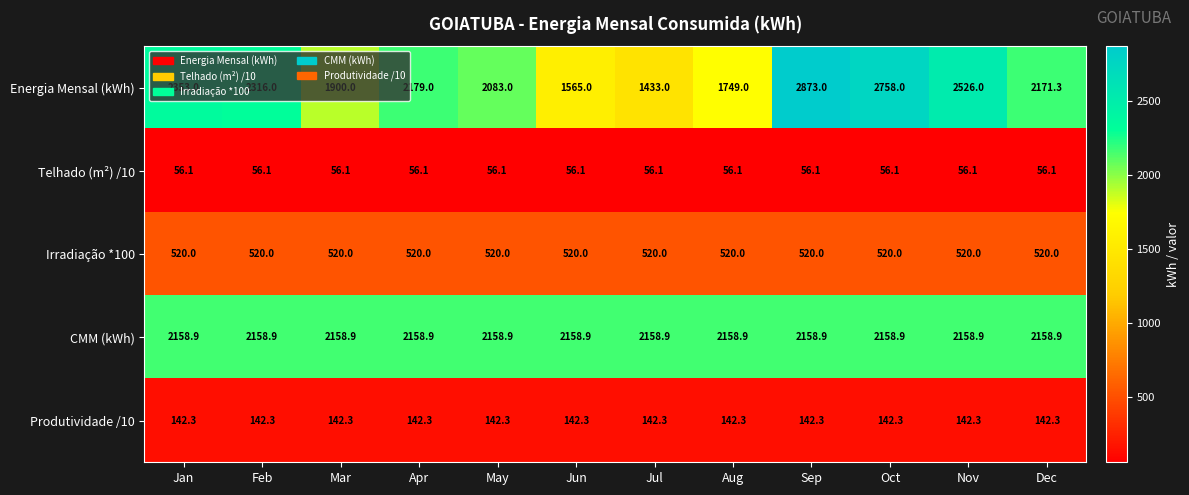

Count the Energia Mensal (kWh) values in the range 1900 to 2526.

7